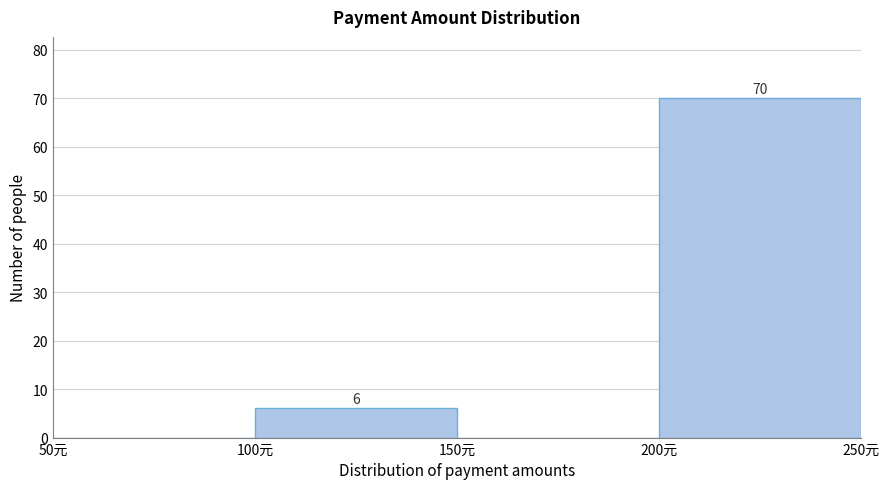

Over which range of the x-axis is the bar tallest?

200 to 250